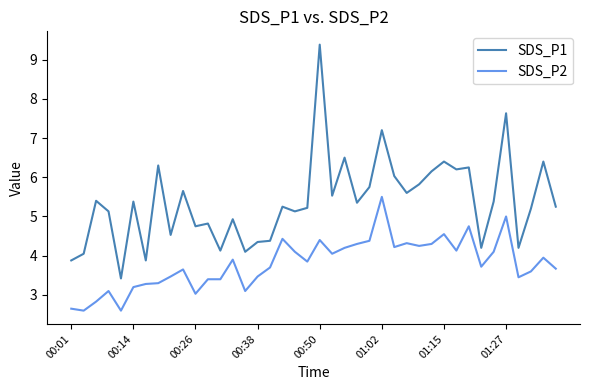

True or false: SDS_P1 and SDS_P2 intersect in this chart.

False